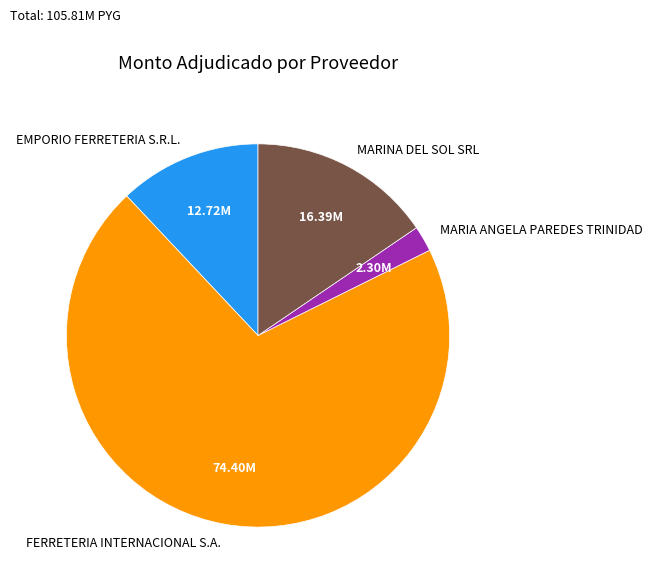

Between MARINA DEL SOL SRL and EMPORIO FERRETERIA S.R.L., which is larger?

MARINA DEL SOL SRL